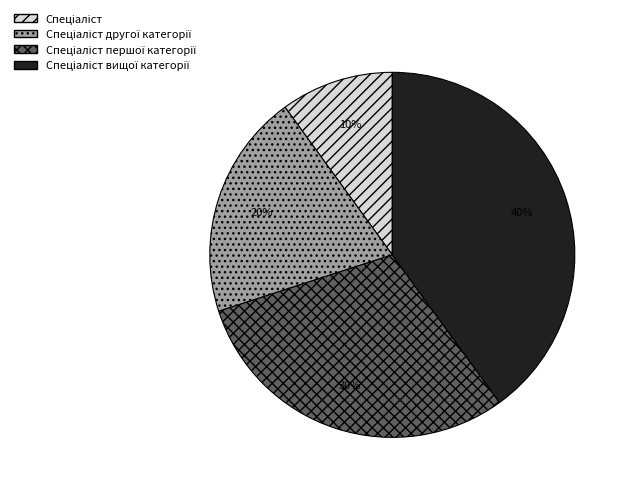

To the nearest percent, what is the difference between the largest and smallest slice percentages?

30%